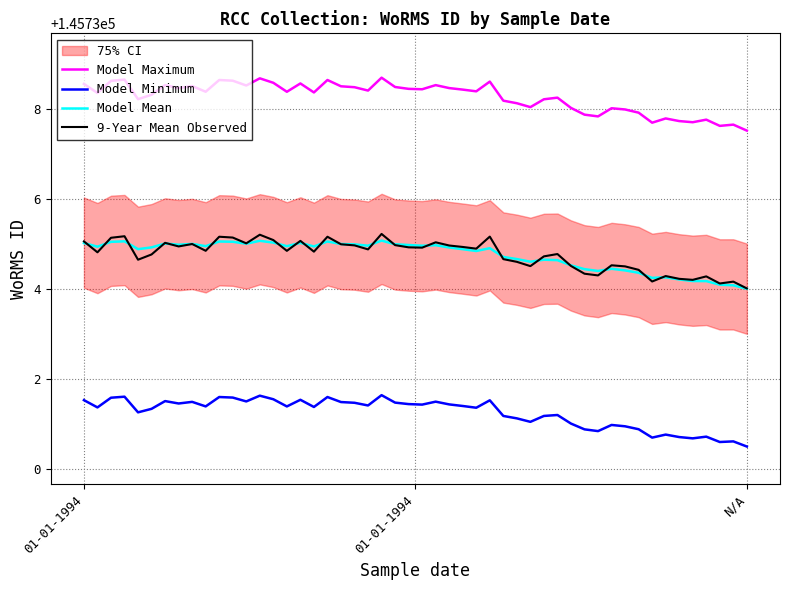

Is it true that 9-Year Mean Observed equals 145734.0 at N/A?

True